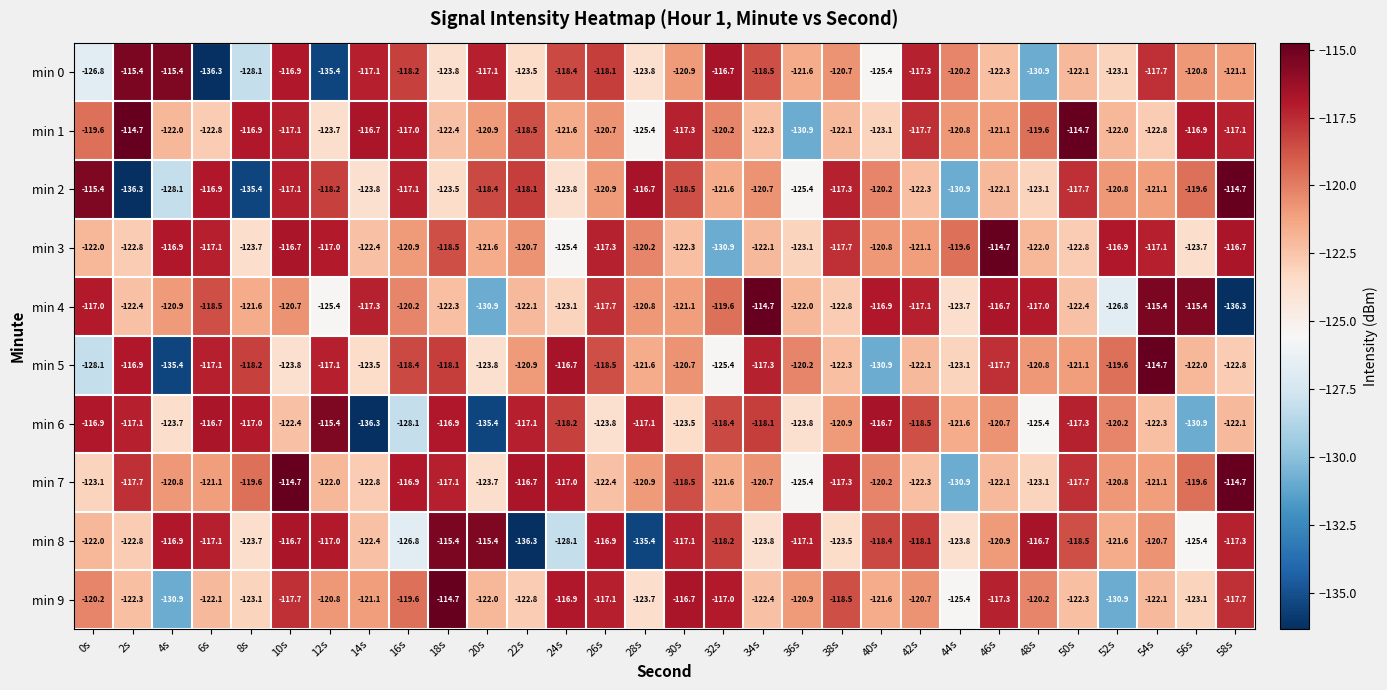

True or false: min 0 has a value of -123.8 at 28s.

True